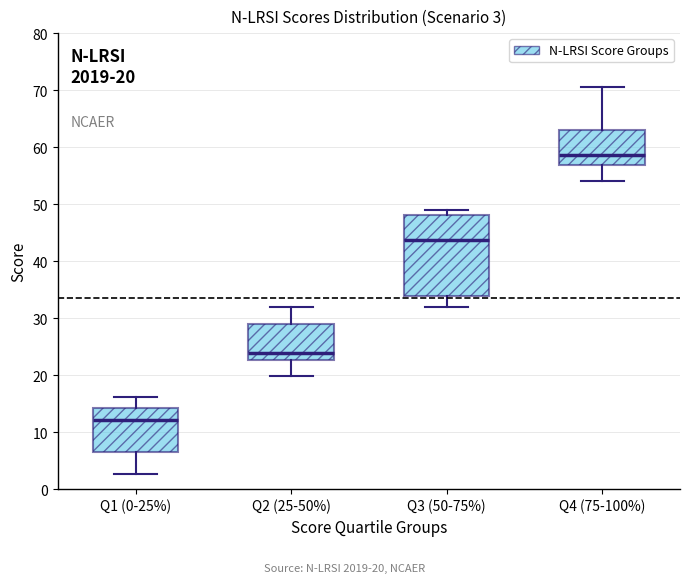

Which box has the lowest median line?

Q1 (0-25%)